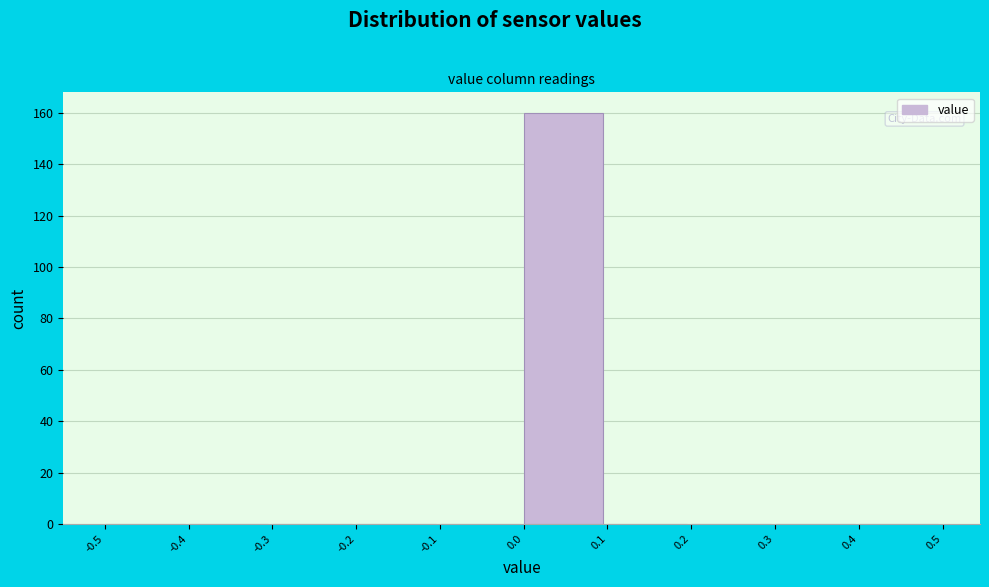

Reading left to right, transcribe this chart: for each bar, give the range it covers on the x-axis and its height. The values are not printed on the chart, so give them approximately, as read against the axis.

-0.5 to -0.4: 0
-0.4 to -0.3: 0
-0.3 to -0.2: 0
-0.2 to -0.1: 0
-0.1 to 0.0: 0
0.0 to 0.1: 160
0.1 to 0.2: 0
0.2 to 0.3: 0
0.3 to 0.4: 0
0.4 to 0.5: 0